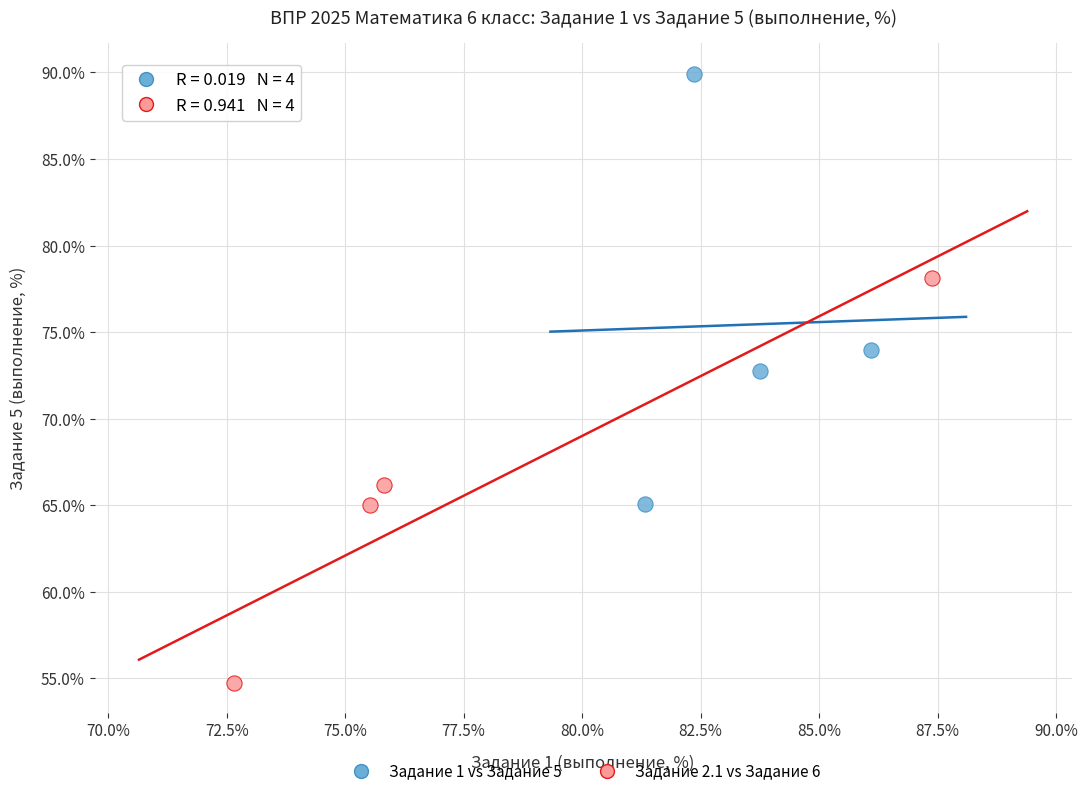

Which series reaches the maximum Y coordinate?

Задание 1 vs Задание 5